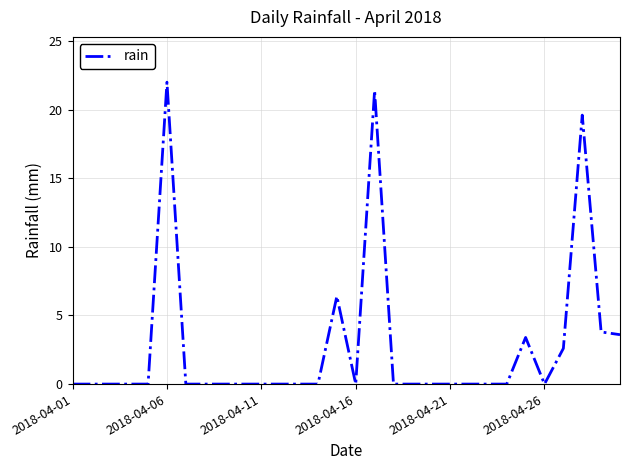

What is the difference between the maximum and minimum values?

22.0